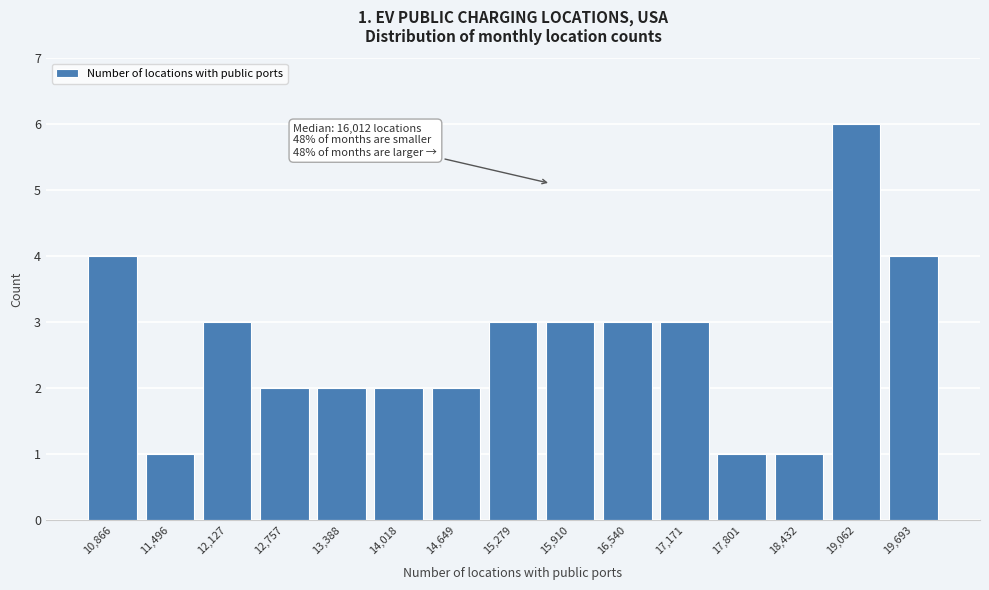

Reading left to right, transcribe all the data shown in this chart.

4	1	3	2	2	2	2	3	3	3	3	1	1	6	4